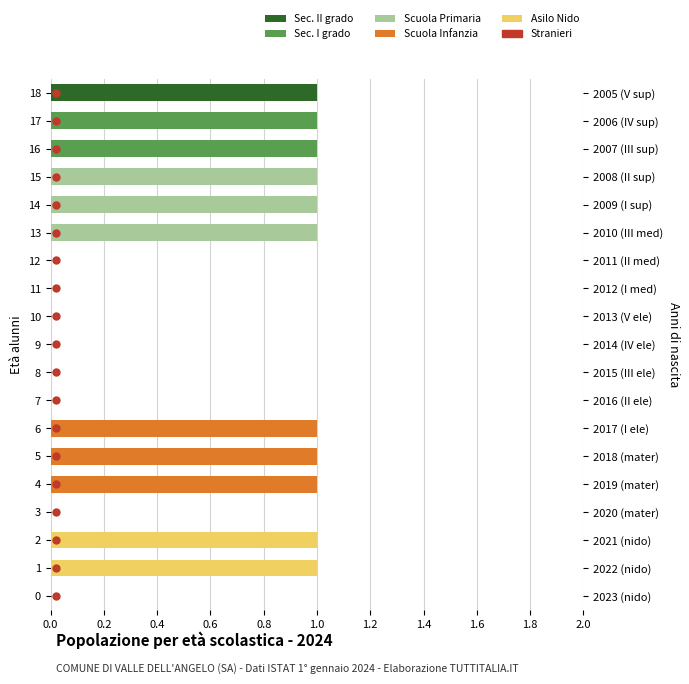

Reading left to right, transcribe all the data shown in this chart.

Sec. II grado: 0	0	0	0	0	0	0	0	0	0	0	0	0	0	0	0	0	0	1
Sec. I grado: 0	0	0	0	0	0	0	0	0	0	0	0	0	0	0	0	1	1	0
Scuola Primaria: 0	0	0	0	0	0	0	0	0	0	0	0	0	1	1	1	0	0	0
Scuola Infanzia: 0	0	0	0	1	1	1	0	0	0	0	0	0	0	0	0	0	0	0
Asilo Nido: 0	1	1	0	0	0	0	0	0	0	0	0	0	0	0	0	0	0	0